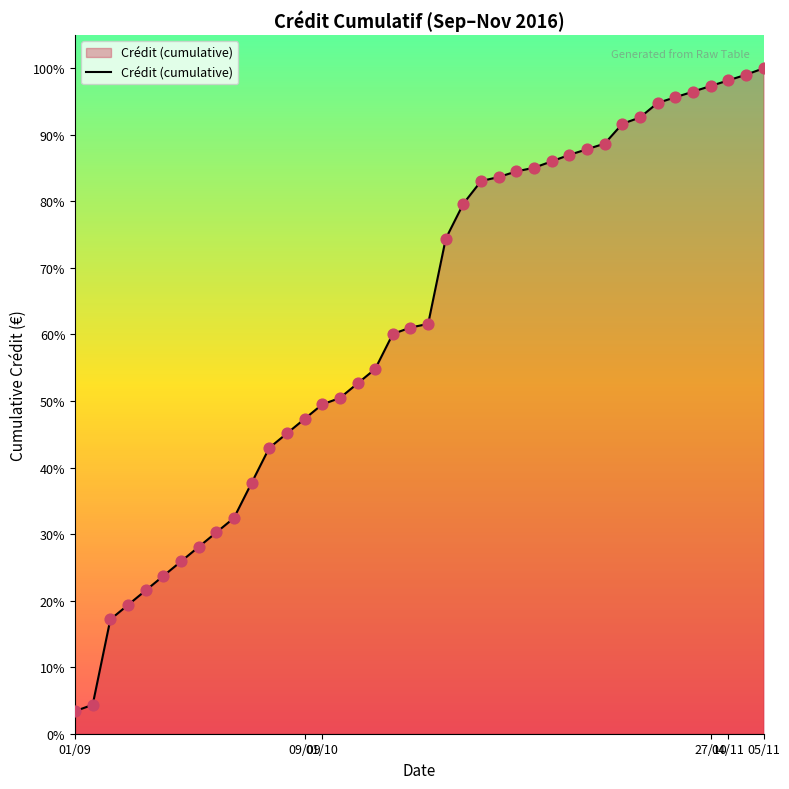

Is this an area chart (filled region under the line)?

Yes